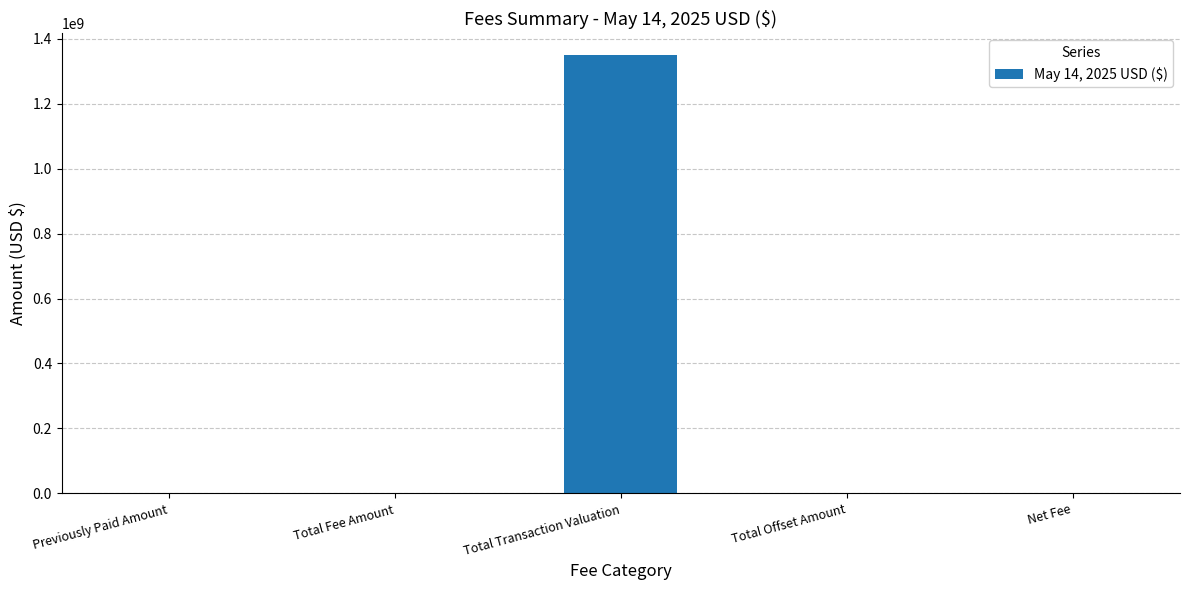

Which has a higher value, Total Fee Amount or Total Transaction Valuation?

Total Transaction Valuation